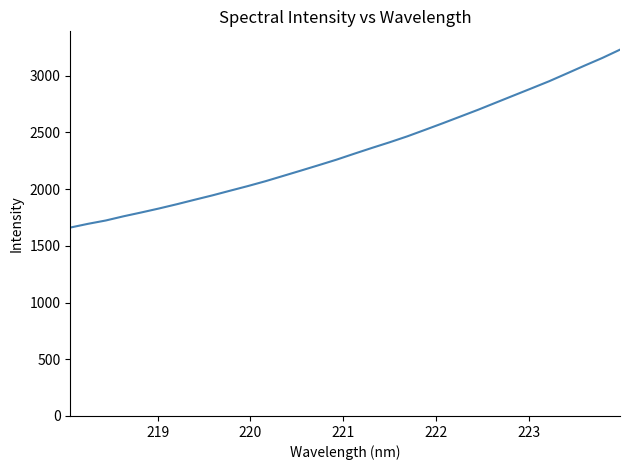

What is the difference between the maximum and minimum values?

1568.1